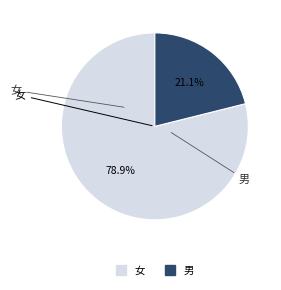

Is there a majority slice in this chart?

Yes